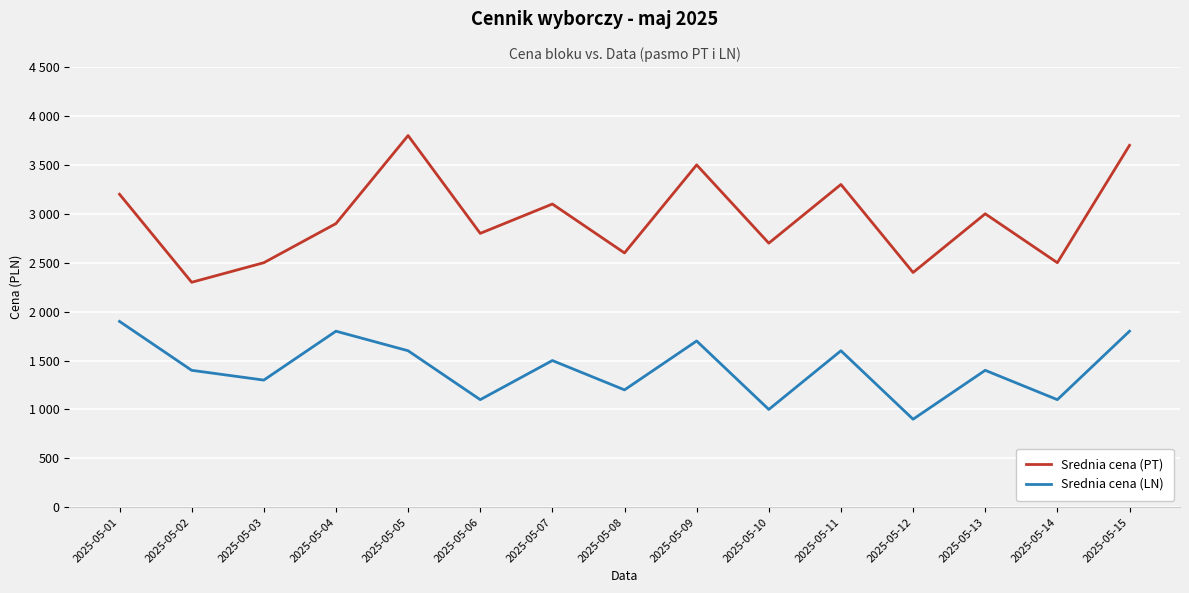

Where does the Srednia cena (PT) series first go above 2900?

2025-05-01